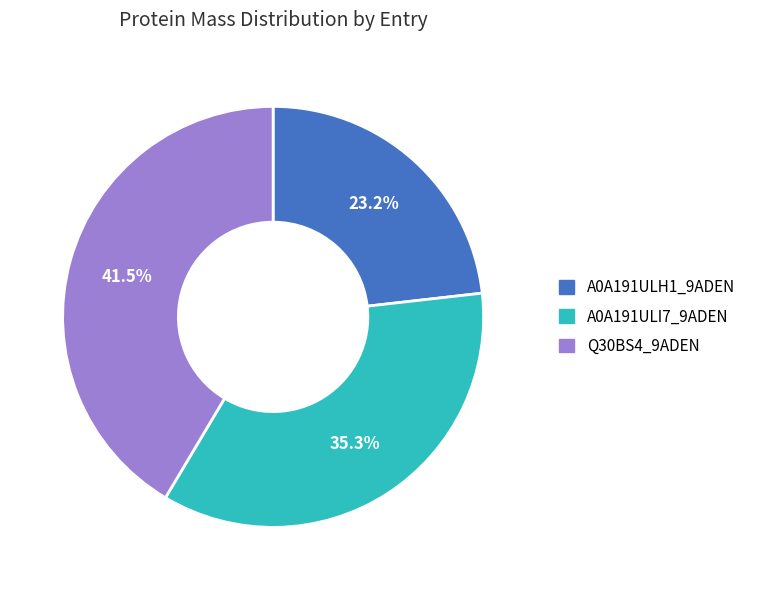

How many segments does this pie chart have?

3